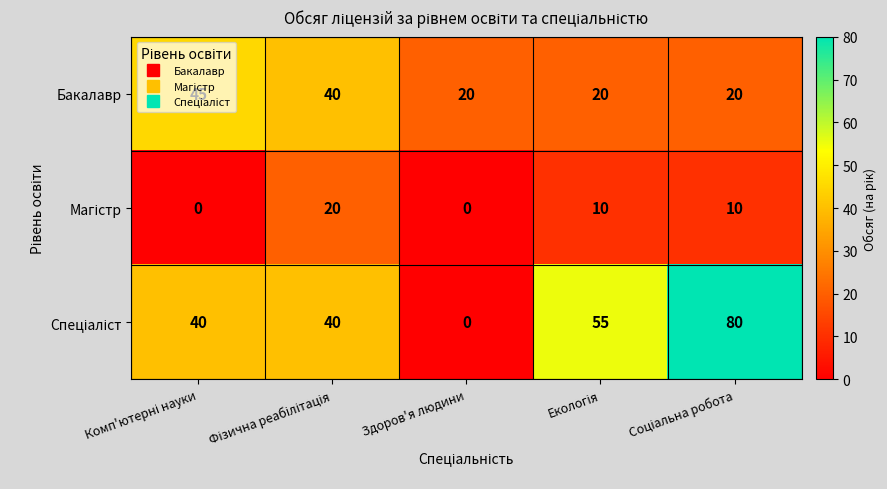

What is the average value of the Бакалавр series?

29